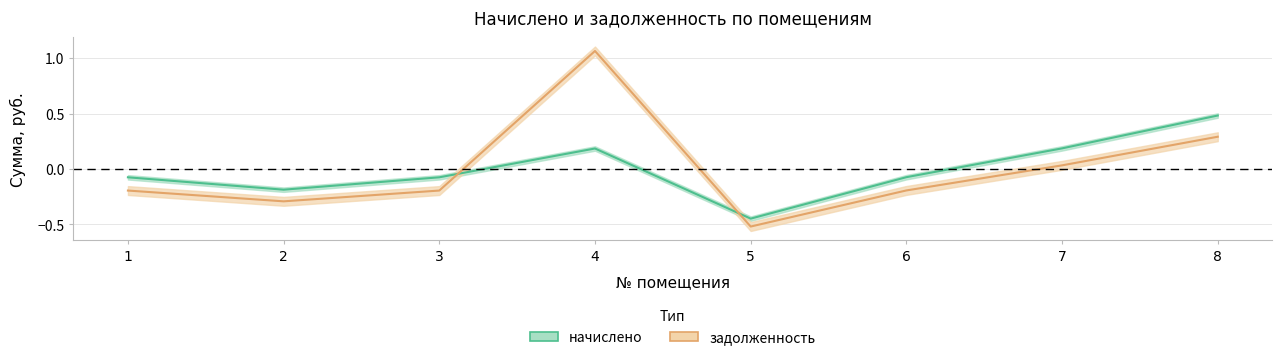

At which label does задолженность first exceed 0?

4